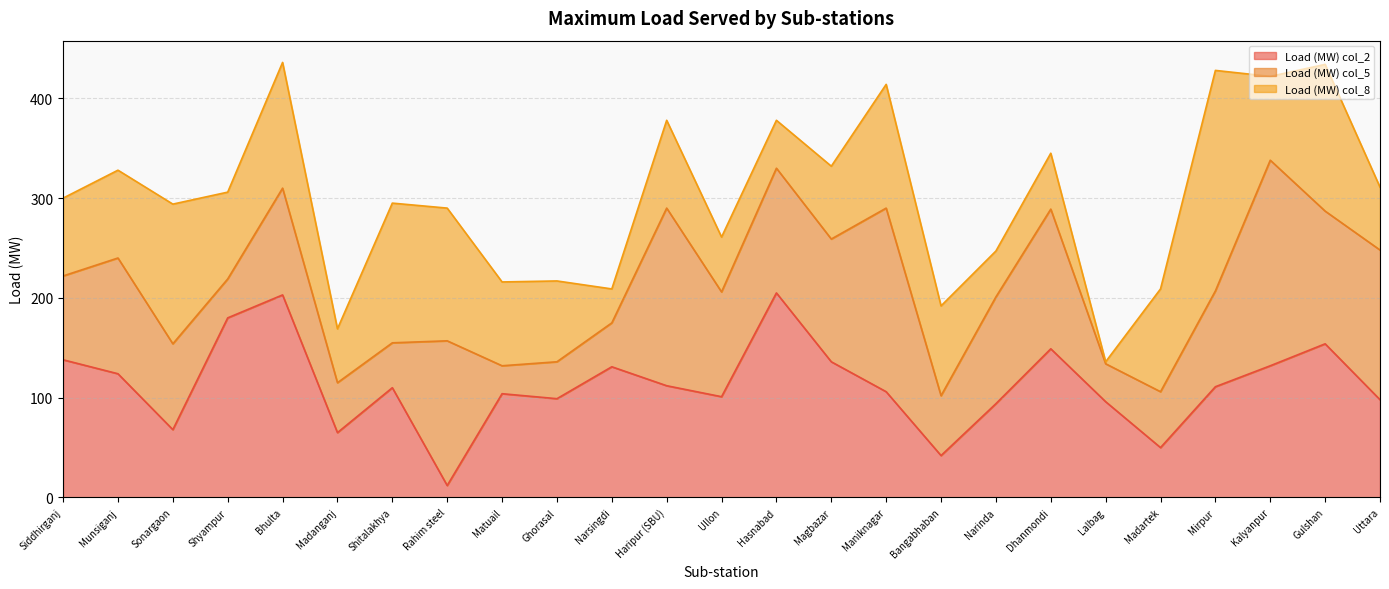

At which label is Load (MW) col_8 closest to 111?

Madartek